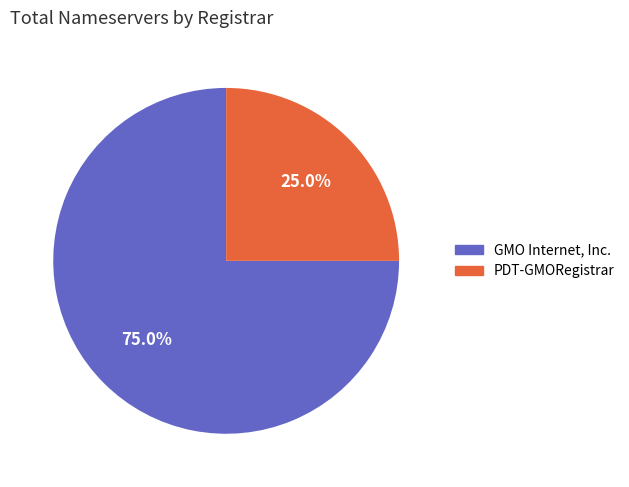

Count the number of slices in the pie.

2